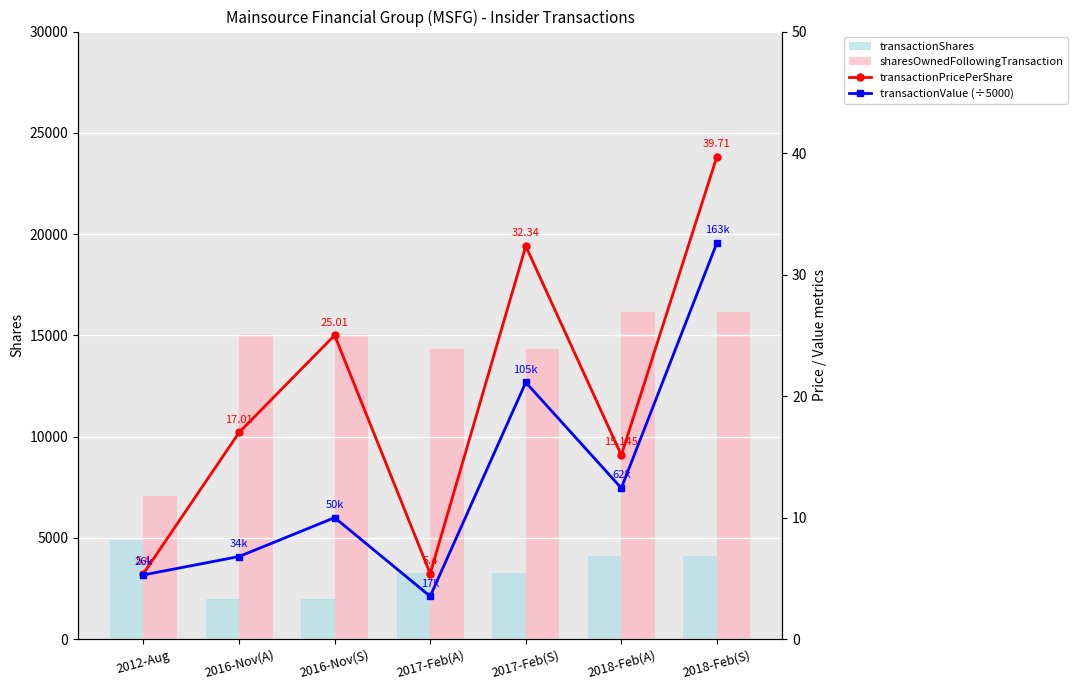

At which label is transactionShares closest to 3450?

2017-Feb(A)